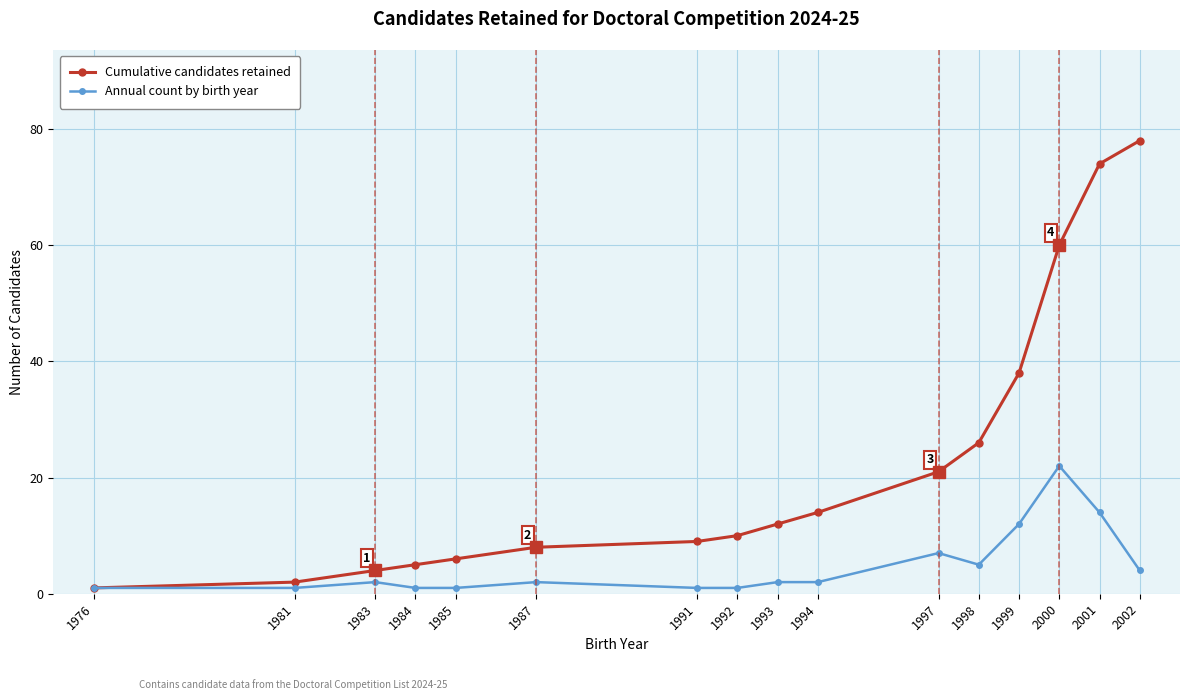

Where is Cumulative candidates retained nearest to the value 39?

1999